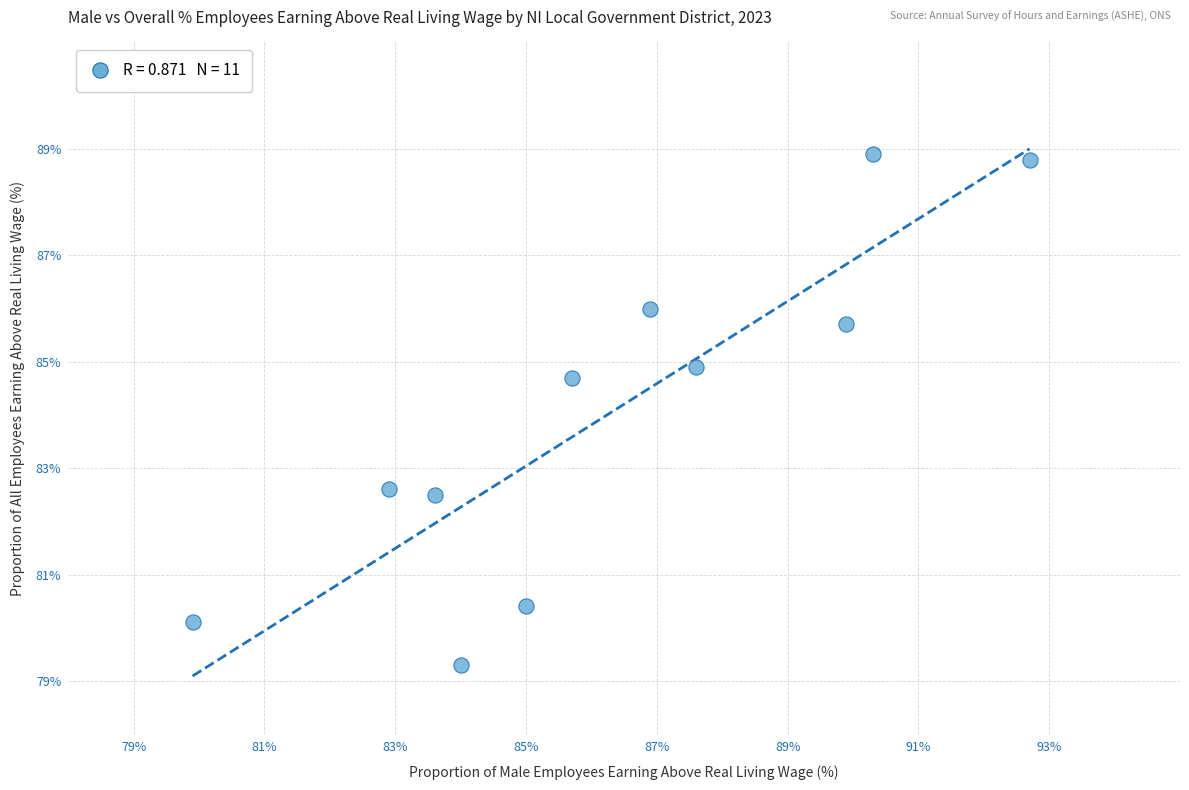

What Y value in the scatter plot is closest to 84?

84.7